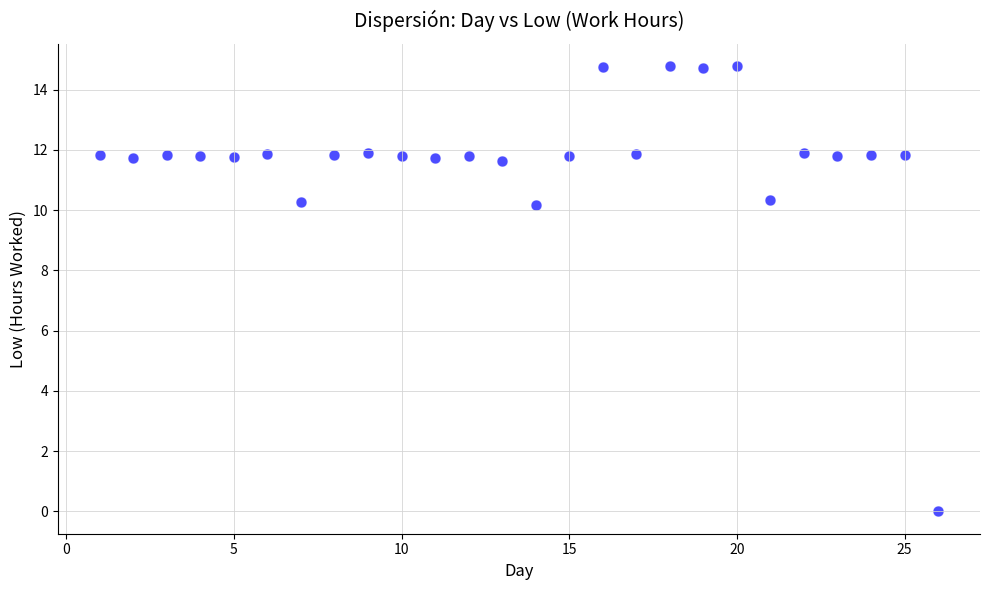

What is the range of Y values (max minus min)?

14.8